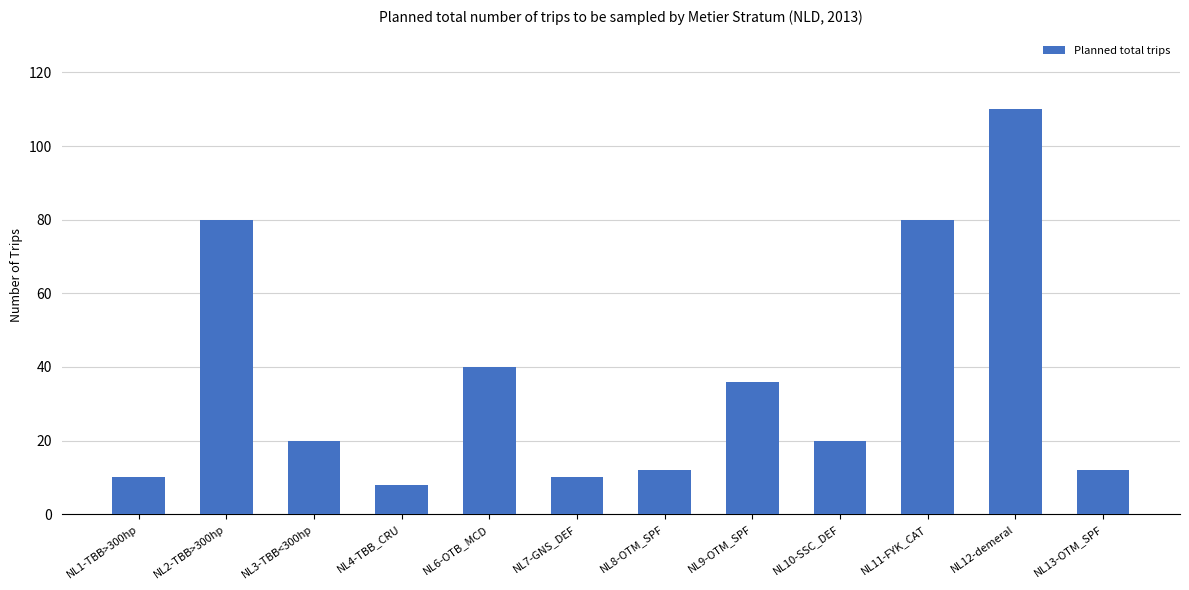

What is the minimum value shown in the chart?

8